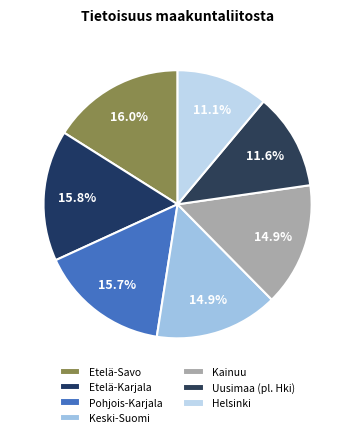

How many segments does this pie chart have?

7